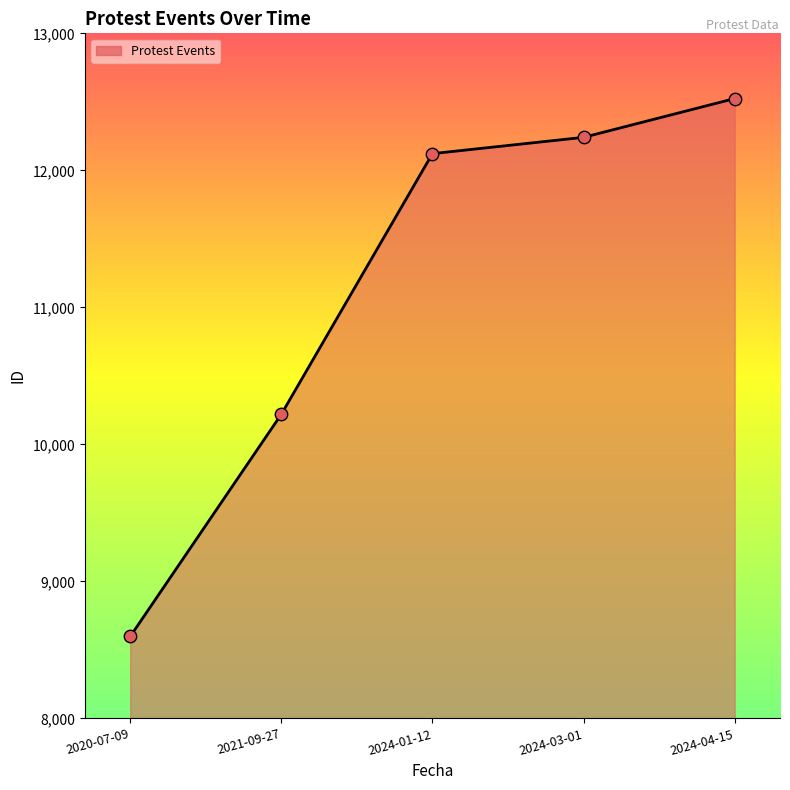

Between 2021-09-27 and 2024-03-01, which is larger?

2024-03-01